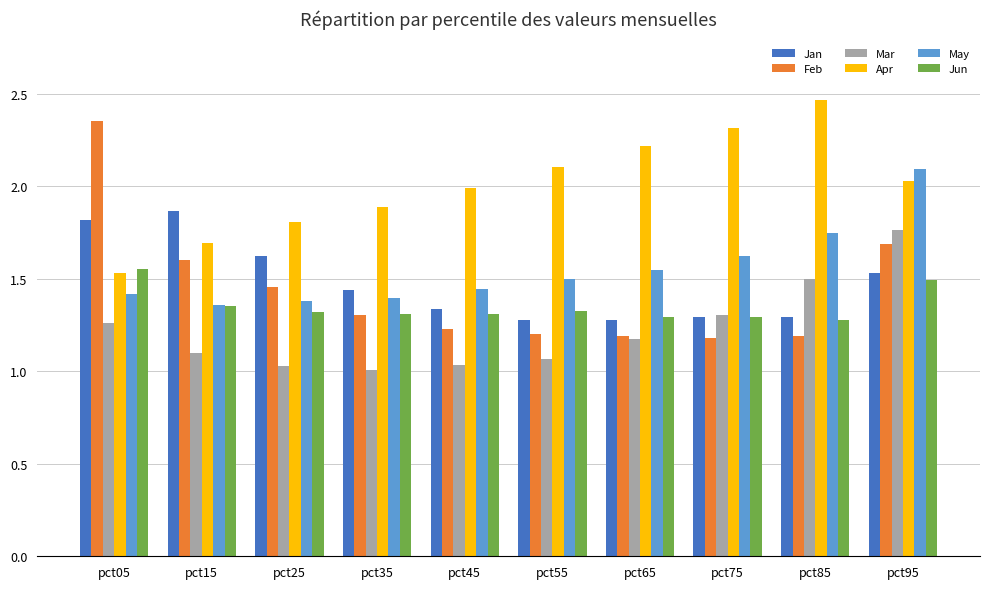

What is the spread (max minus min) of values at pct25?

0.8